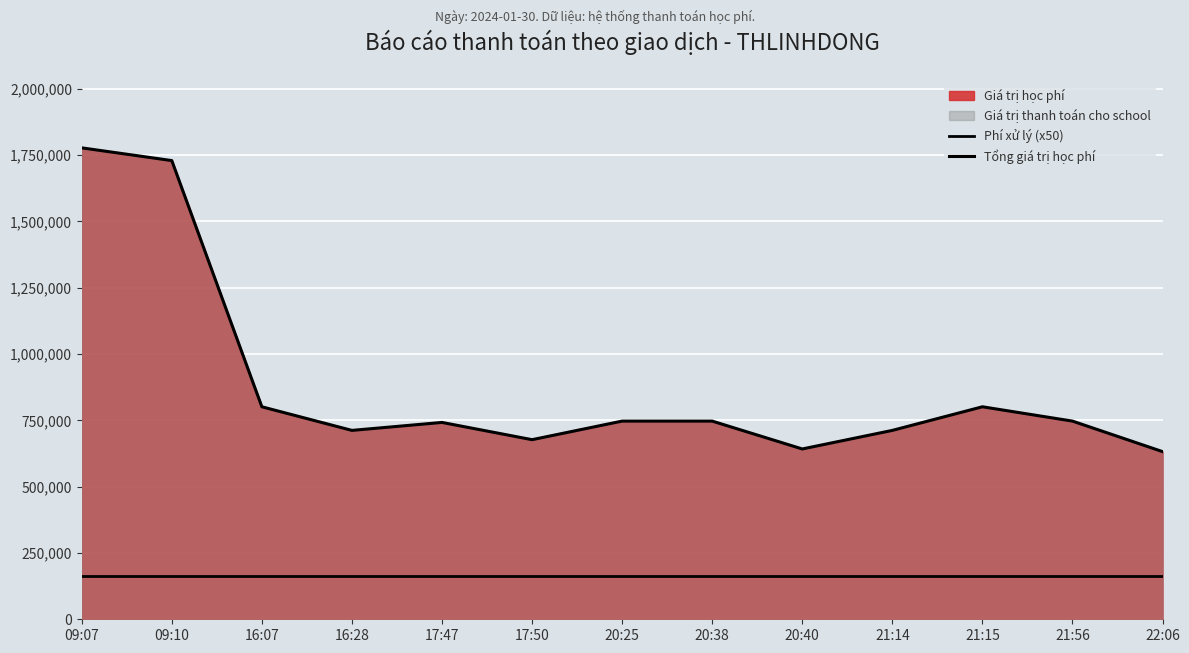

At which category is the sum across all series the highest?

09:07